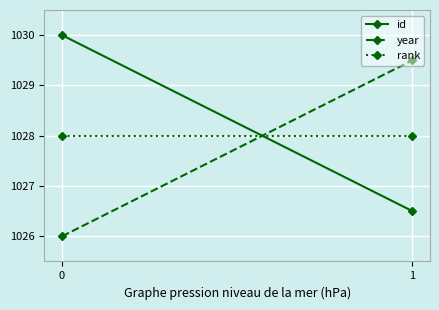

How many lines are shown in the chart?

3